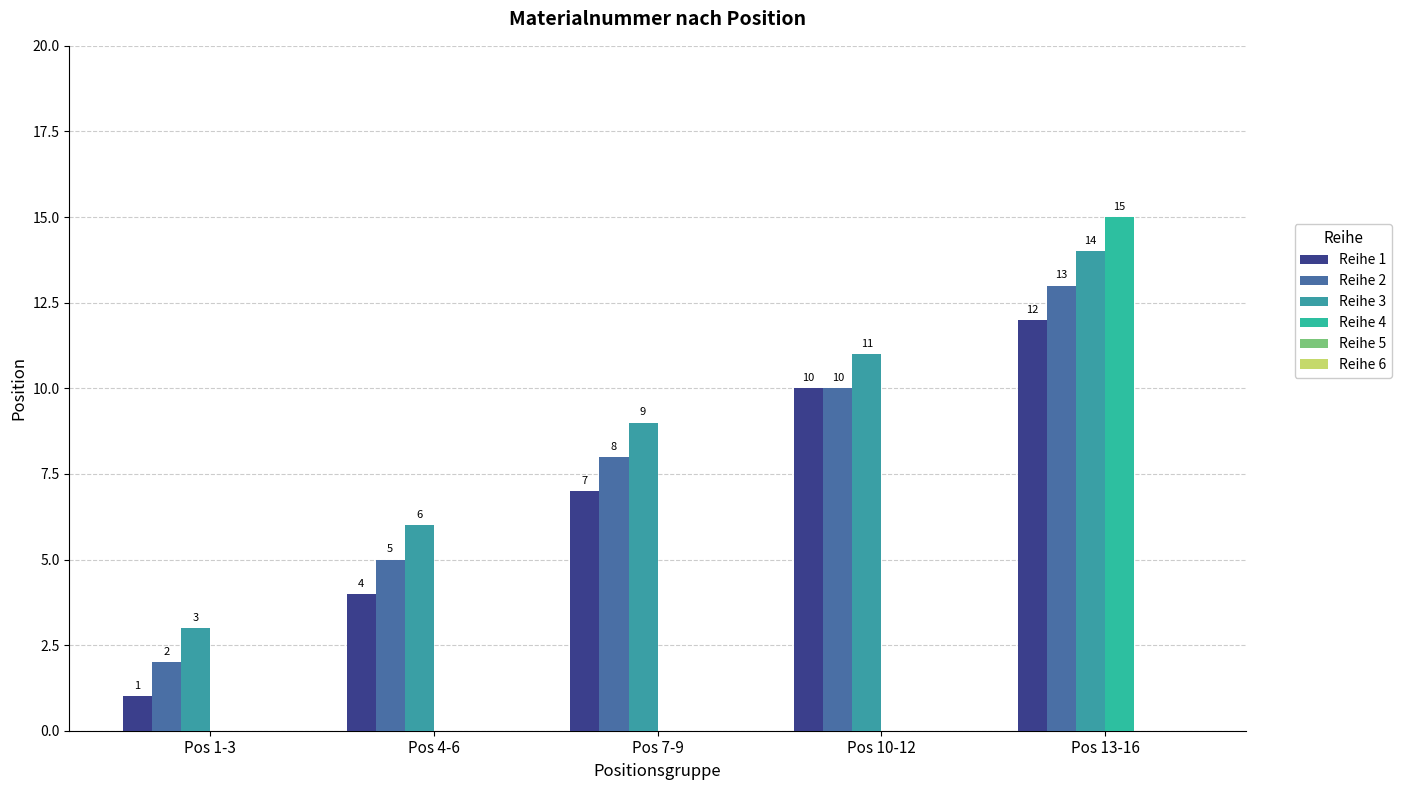

What is the value of the Reihe 3 bar at the 5th from the left?

14